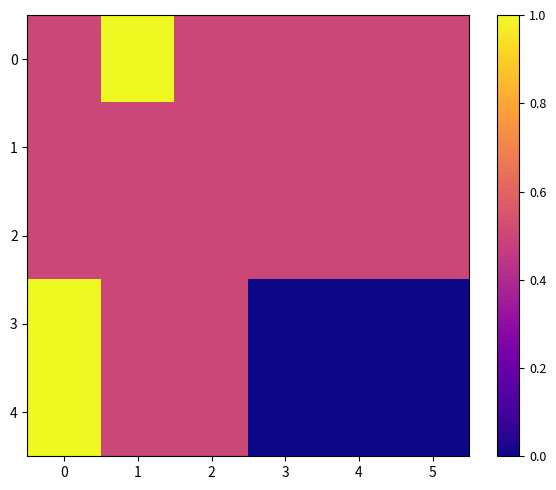

At how many categories does at least one series exceed 0?

6